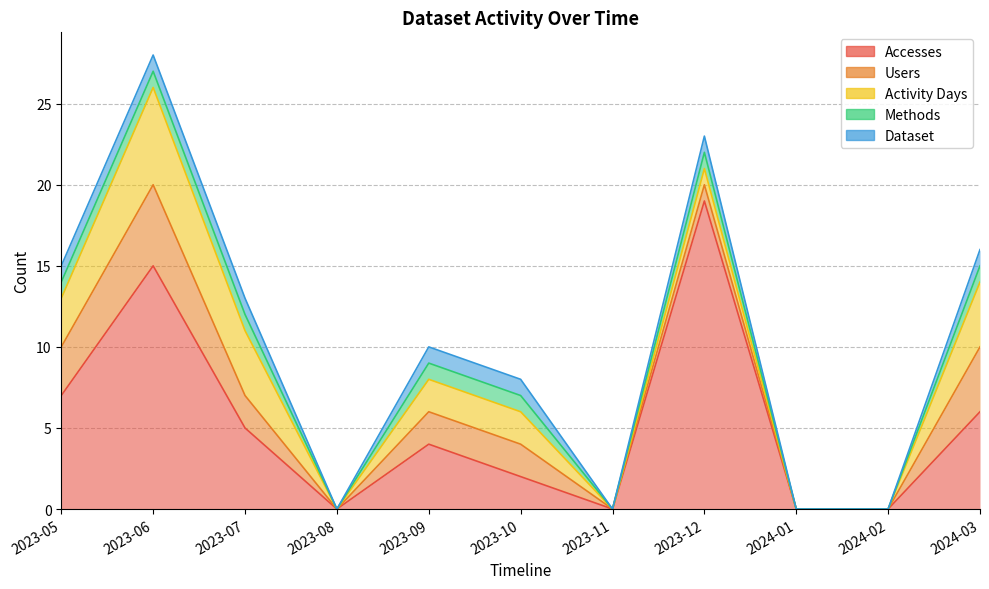

True or false: Methods and Users cross at least once.

False